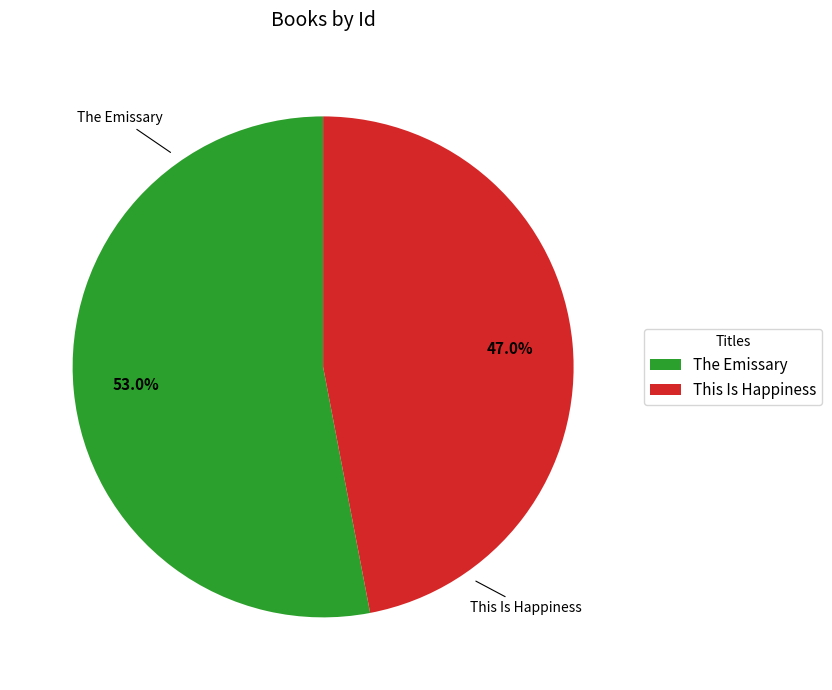

Between This Is Happiness and The Emissary, which is larger?

The Emissary